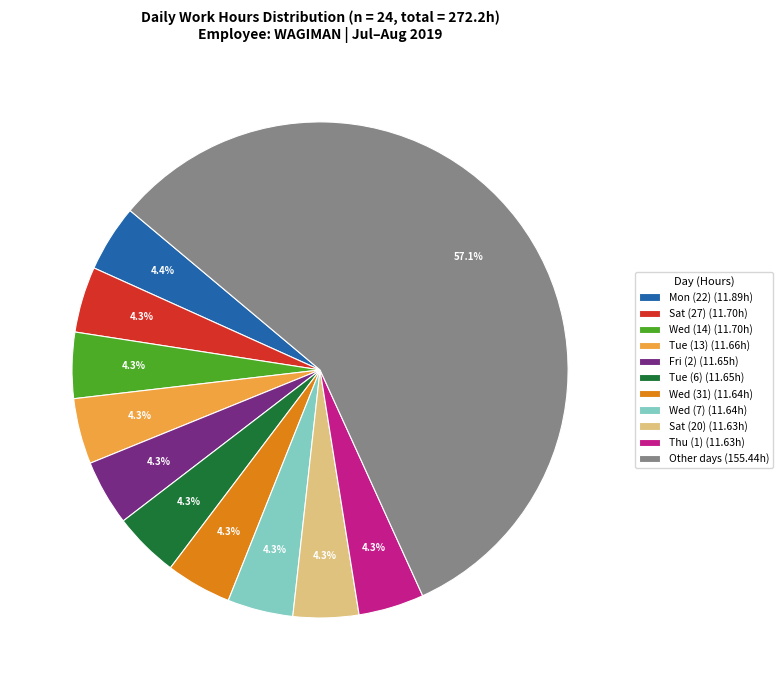

To the nearest percent, what is the average slice percentage?

9%